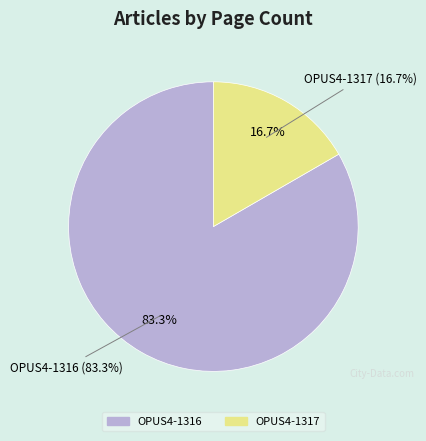

How many slices are in this pie chart?

2